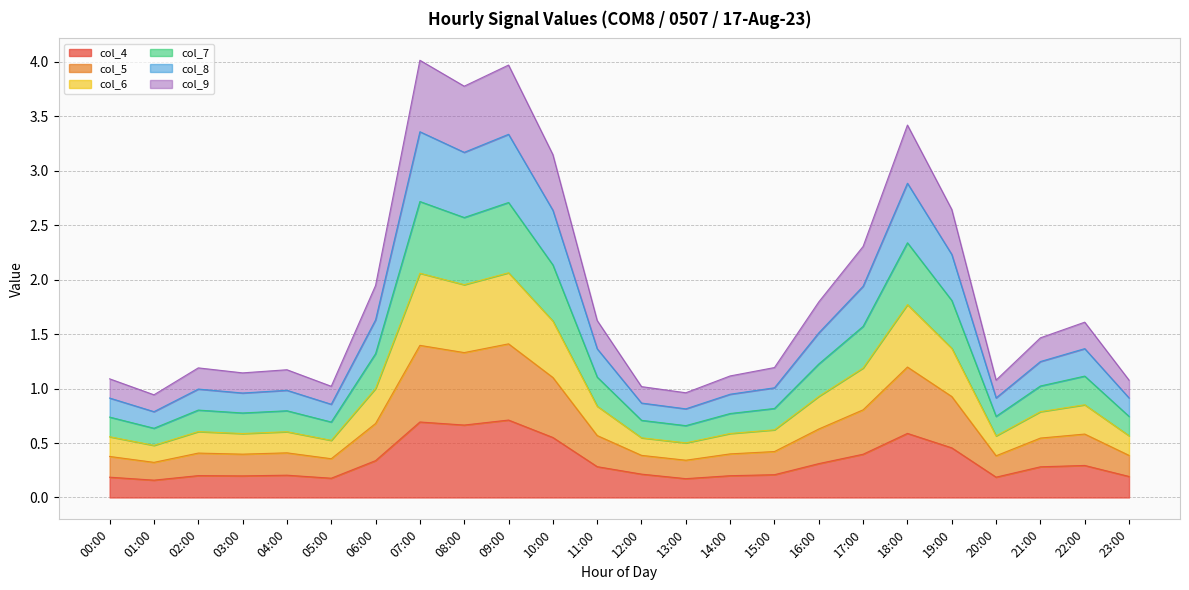

Is it true that col_4 equals 0.1 at 01:00?

False